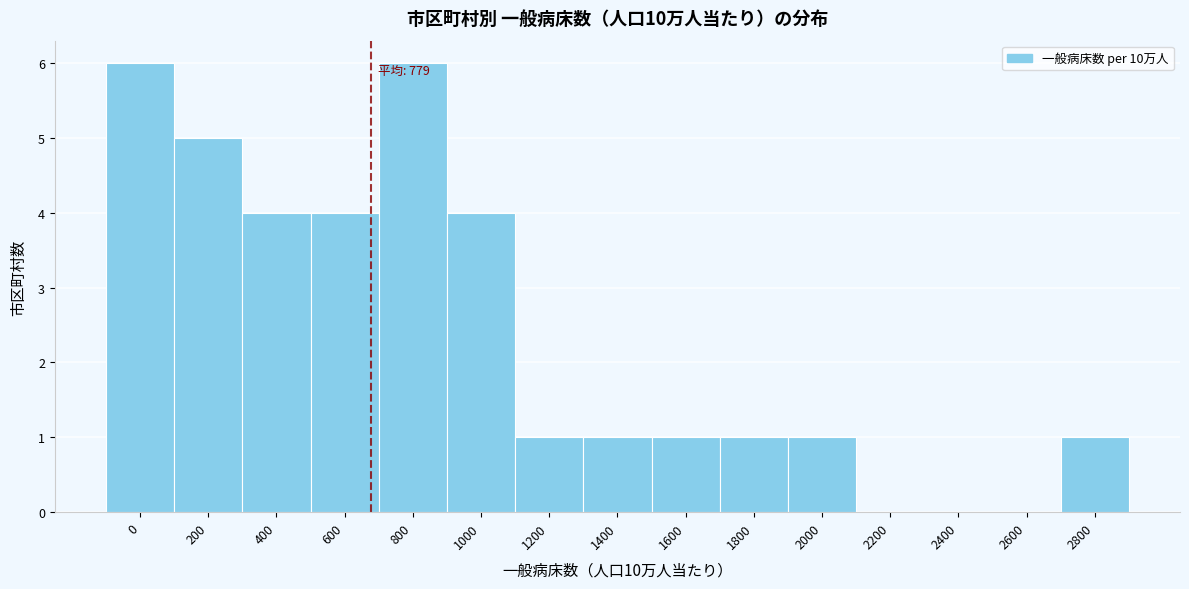

Reading left to right, what are all the values shown in this chart?

0=6	200=5	400=4	600=4	800=6	1000=4	1200=1	1400=1	1600=1	1800=1	2000=1	2200=0	2400=0	2600=0	2800=1